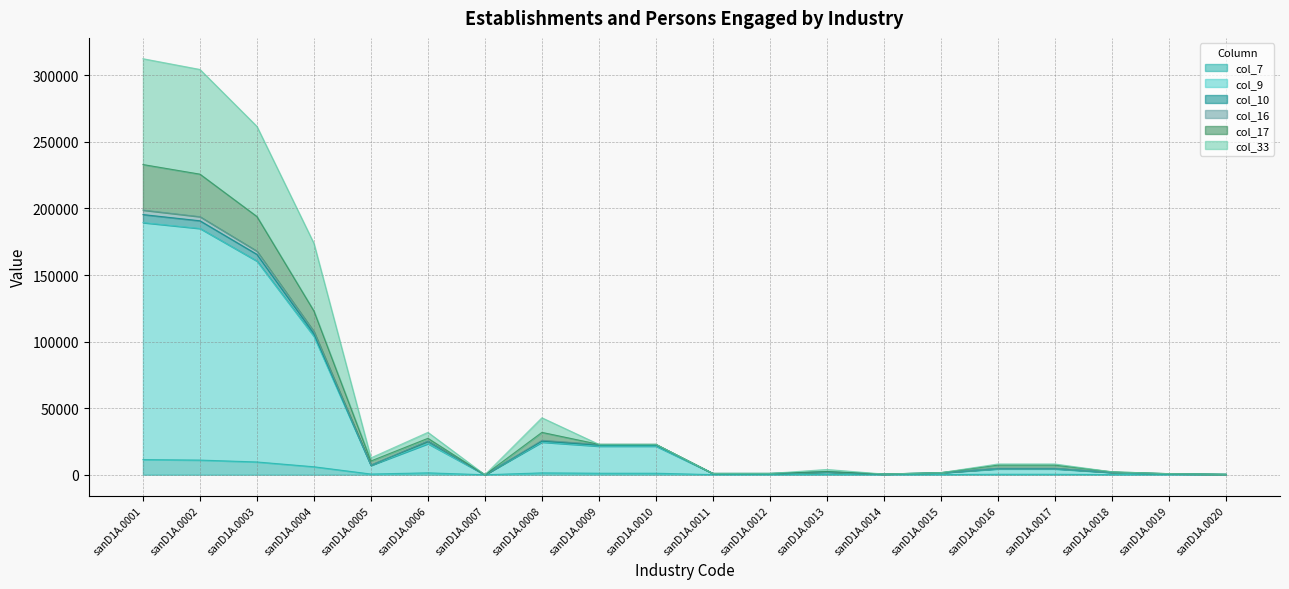

Is it true that col_17 equals 49740 at sanD1A.0006?

False